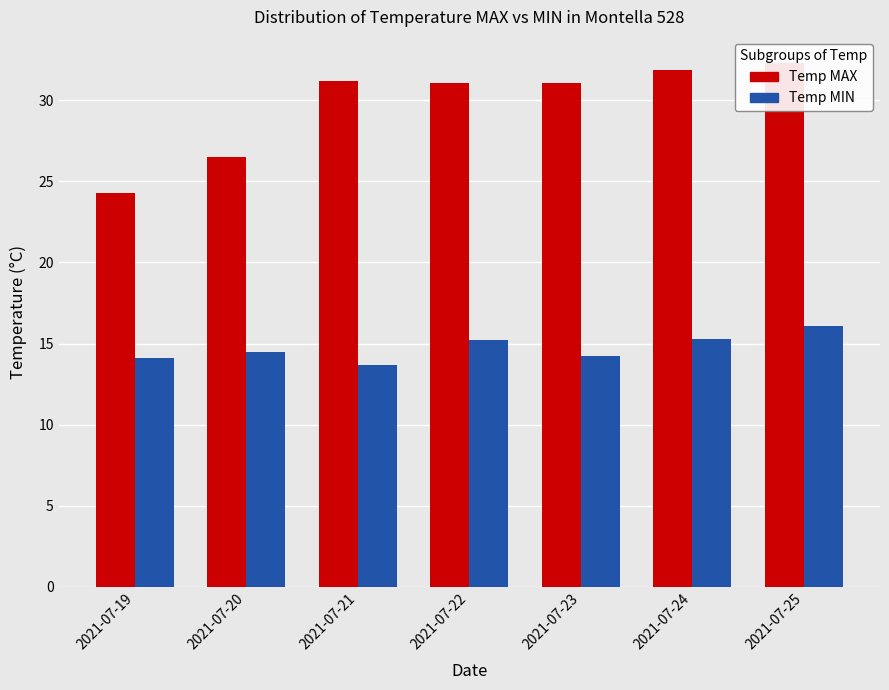

Where does the Temp MAX series first go above 31?

2021-07-21